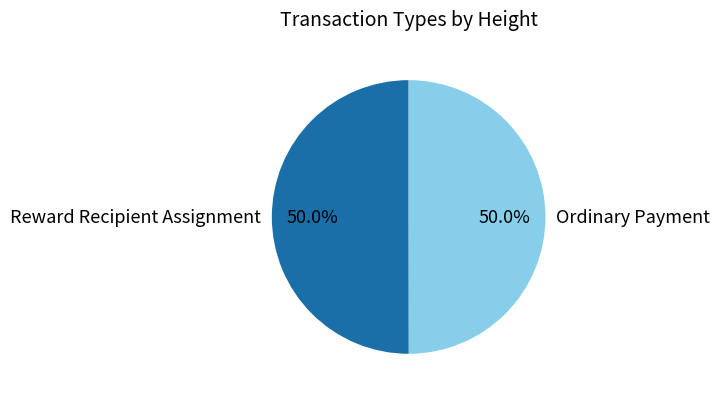

How many slices are in this pie chart?

2